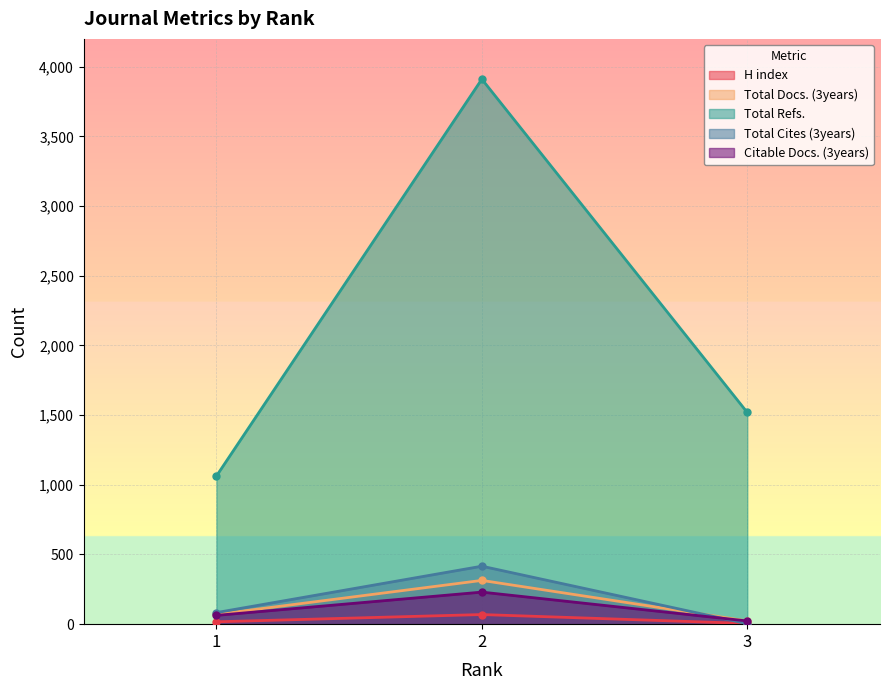

Is it true that Total Refs. equals 1063 at 1?

True